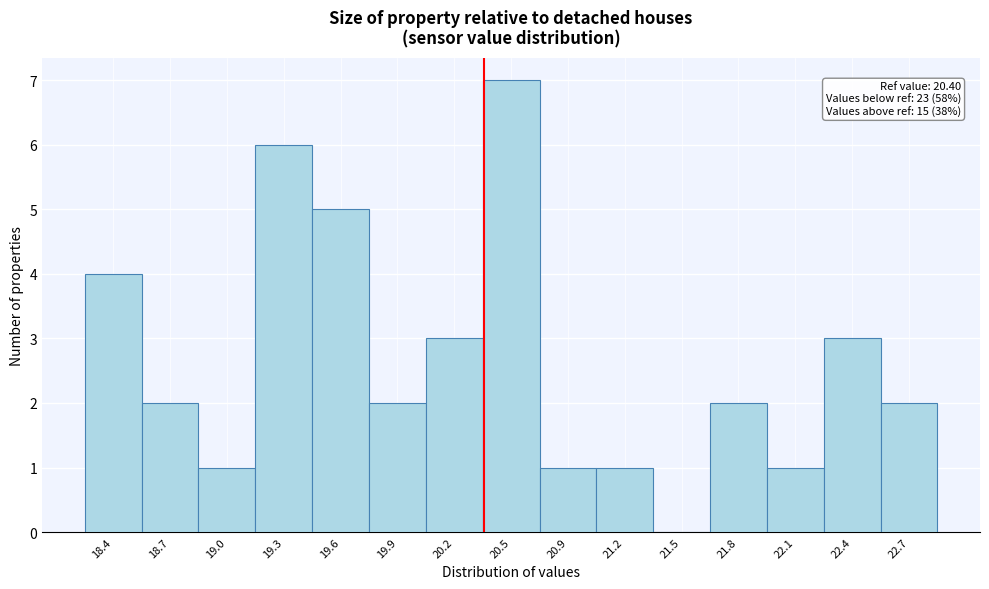

Which range on the x-axis has the tallest bar?

20.40 to 20.70